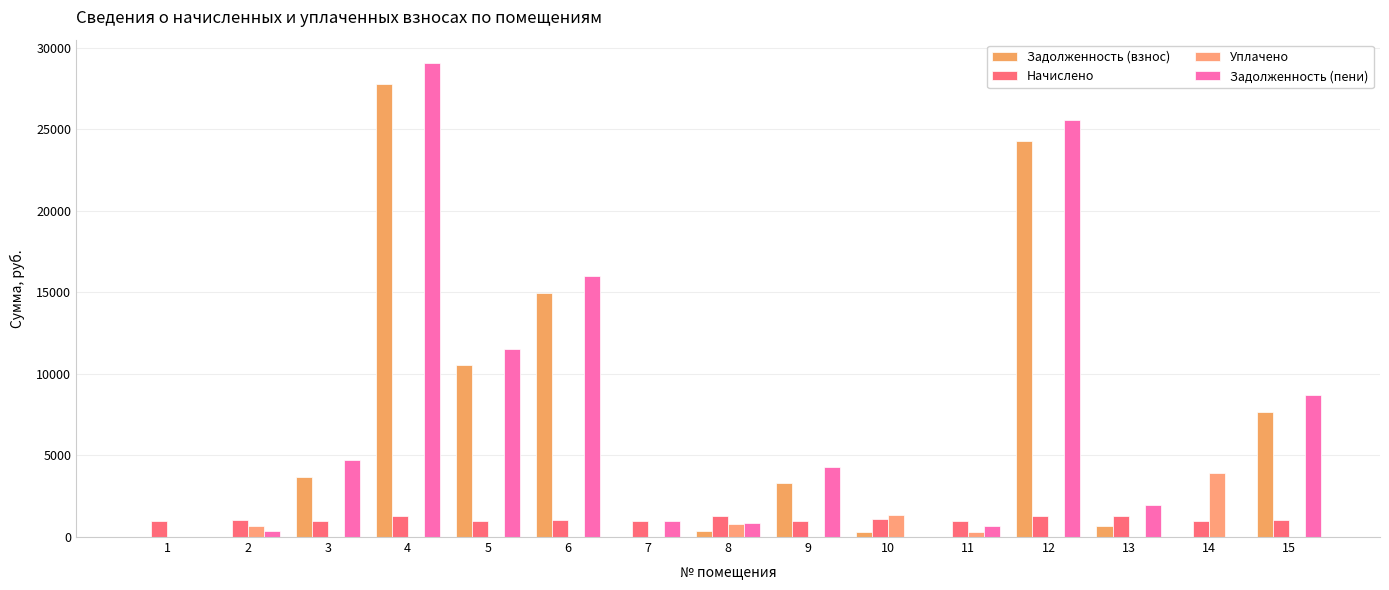

Which label corresponds to the smallest value in the chart?

1